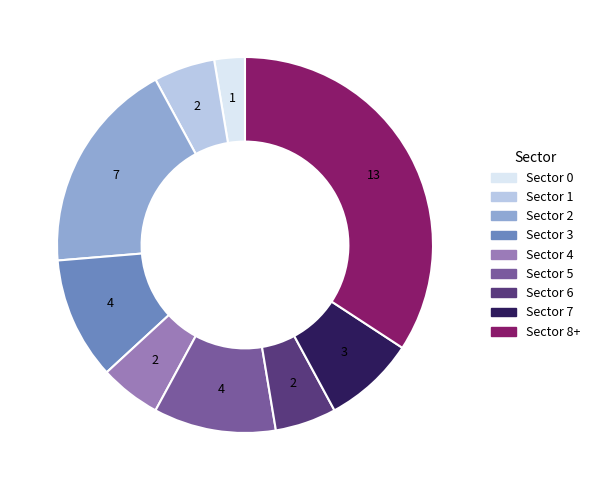

Does any single category account for the majority?

No